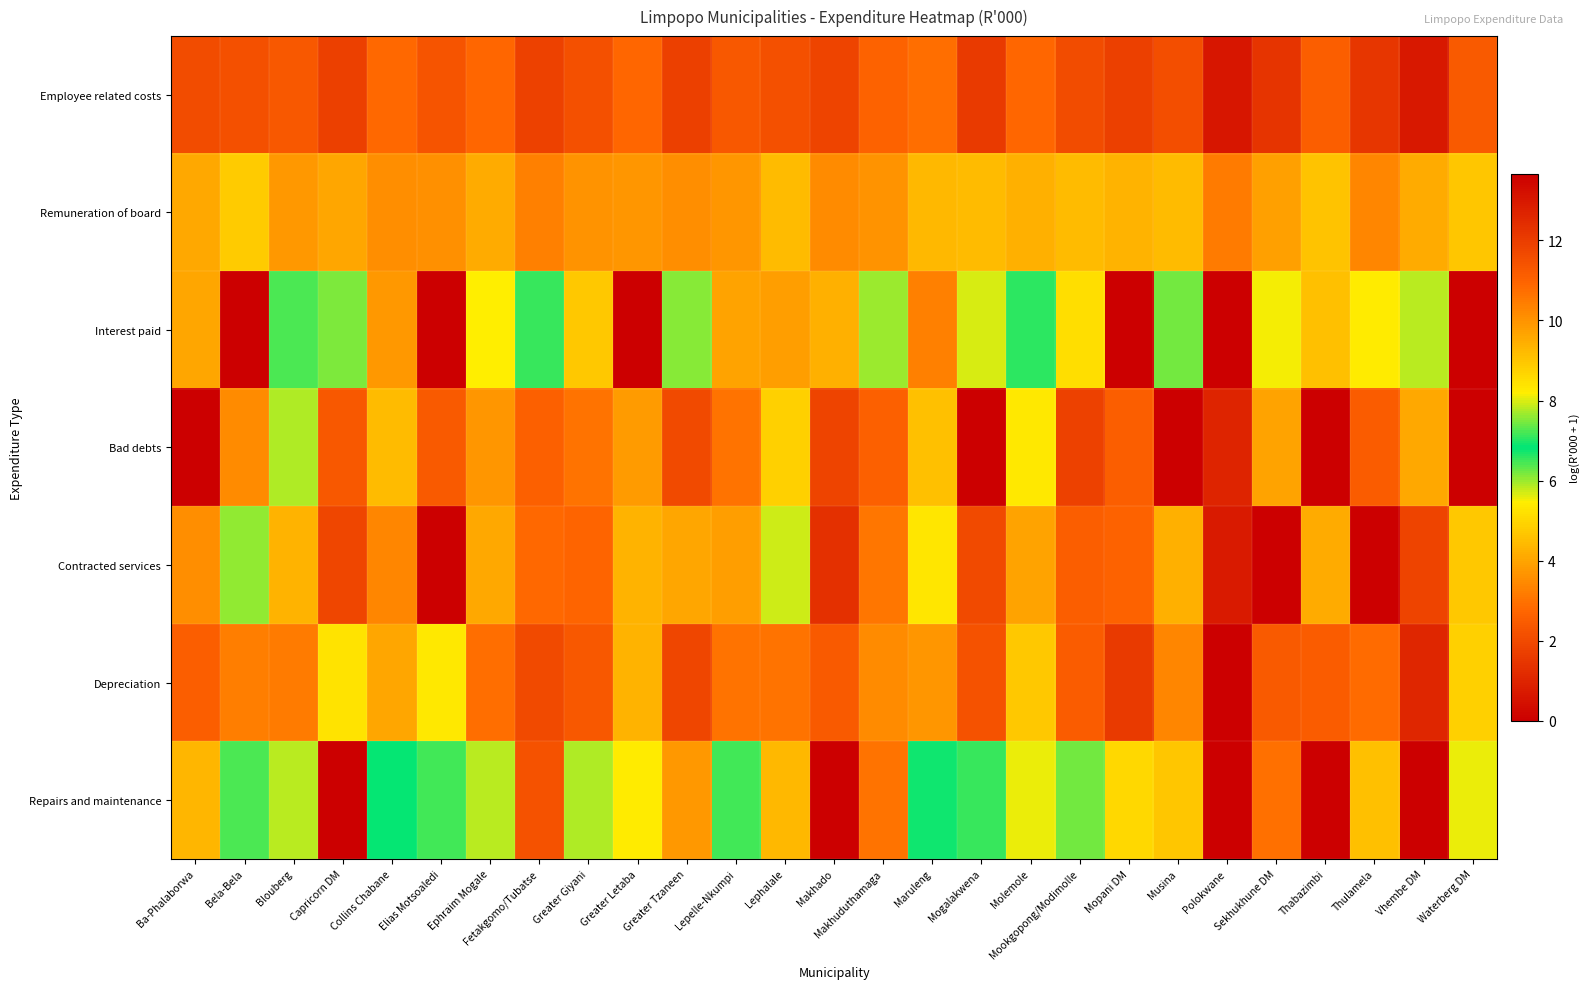

Reading left to right, what are all the values shown in this chart?

Employee related costs: Ba-Phalaborwa=11.6	Bela-Bela=11.5	Blouberg=11.3	Capricorn DM=11.9	Collins Chabane=10.9	Elias Motsoaledi=11.4	Ephraim Mogale=10.9	Fetakgomo/Tubatse=11.9	Greater Giyani=11.5	Greater Letaba=10.9	Greater Tzaneen=11.9	Lepelle-Nkumpi=11.3	Lephalale=11.5	Makhado=11.8	Makhuduthamaga=11.0	Maruleng=10.8	Mogalakwena=12.1	Molemole=10.9	Mookgopong/Modimolle=11.6	Mopani DM=11.9	Musina=11.5	Polokwane=13.0	Sekhukhune DM=12.3	Thabazimbi=11.1	Thulamela=12.2	Vhembe DM=13.0	Waterberg DM=11.3
Remuneration of board: Ba-Phalaborwa=9.6	Bela-Bela=8.9	Blouberg=9.9	Capricorn DM=9.7	Collins Chabane=10.1	Elias Motsoaledi=10.0	Ephraim Mogale=9.5	Fetakgomo/Tubatse=10.4	Greater Giyani=10.0	Greater Letaba=9.9	Greater Tzaneen=10.1	Lepelle-Nkumpi=9.9	Lephalale=9.2	Makhado=10.1	Makhuduthamaga=10.0	Maruleng=9.2	Mogalakwena=9.2	Molemole=9.4	Mookgopong/Modimolle=9.2	Mopani DM=9.4	Musina=9.2	Polokwane=10.5	Sekhukhune DM=9.8	Thabazimbi=9.0	Thulamela=10.3	Vhembe DM=9.5	Waterberg DM=9.0
Interest paid: Ba-Phalaborwa=9.6	Bela-Bela=0.0	Blouberg=7.3	Capricorn DM=6.2	Collins Chabane=3.7	Elias Motsoaledi=0.0	Ephraim Mogale=8.2	Fetakgomo/Tubatse=7.1	Greater Giyani=4.7	Greater Letaba=0.0	Greater Tzaneen=7.5	Lepelle-Nkumpi=4.0	Lephalale=9.8	Makhado=9.4	Makhuduthamaga=6.0	Maruleng=3.3	Mogalakwena=8.0	Molemole=7.1	Mookgopong/Modimolle=8.5	Mopani DM=0.0	Musina=7.4	Polokwane=0.0	Sekhukhune DM=8.1	Thabazimbi=9.1	Thulamela=5.4	Vhembe DM=7.8	Waterberg DM=0.0
Bad debts: Ba-Phalaborwa=0.0	Bela-Bela=10.1	Blouberg=7.7	Capricorn DM=11.3	Collins Chabane=9.2	Elias Motsoaledi=11.2	Ephraim Mogale=9.9	Fetakgomo/Tubatse=11.1	Greater Giyani=10.6	Greater Letaba=9.8	Greater Tzaneen=11.7	Lepelle-Nkumpi=10.7	Lephalale=8.8	Makhado=11.8	Makhuduthamaga=11.1	Maruleng=9.1	Mogalakwena=0.0	Molemole=8.3	Mookgopong/Modimolle=11.9	Mopani DM=11.1	Musina=0.0	Polokwane=12.7	Sekhukhune DM=9.7	Thabazimbi=0.0	Thulamela=11.2	Vhembe DM=9.6	Waterberg DM=0.0
Contracted services: Ba-Phalaborwa=10.1	Bela-Bela=6.0	Blouberg=9.4	Capricorn DM=11.8	Collins Chabane=10.3	Elias Motsoaledi=0.0	Ephraim Mogale=9.6	Fetakgomo/Tubatse=10.8	Greater Giyani=11.0	Greater Letaba=9.4	Greater Tzaneen=9.6	Lepelle-Nkumpi=9.8	Lephalale=5.7	Makhado=12.3	Makhuduthamaga=10.6	Maruleng=8.4	Mogalakwena=11.6	Molemole=9.7	Mookgopong/Modimolle=11.1	Mopani DM=11.0	Musina=9.4	Polokwane=13.0	Sekhukhune DM=0.0	Thabazimbi=9.5	Thulamela=0.0	Vhembe DM=11.8	Waterberg DM=8.9
Depreciation: Ba-Phalaborwa=11.1	Bela-Bela=10.4	Blouberg=10.5	Capricorn DM=8.4	Collins Chabane=9.6	Elias Motsoaledi=8.3	Ephraim Mogale=10.8	Fetakgomo/Tubatse=11.6	Greater Giyani=11.3	Greater Letaba=9.4	Greater Tzaneen=11.7	Lepelle-Nkumpi=10.7	Lephalale=10.6	Makhado=11.2	Makhuduthamaga=10.2	Maruleng=10.0	Mogalakwena=11.4	Molemole=8.9	Mookgopong/Modimolle=11.2	Mopani DM=12.1	Musina=10.2	Polokwane=13.7	Sekhukhune DM=11.2	Thabazimbi=2.5	Thulamela=10.8	Vhembe DM=12.6	Waterberg DM=8.8
Repairs and maintenance: Ba-Phalaborwa=9.3	Bela-Bela=7.2	Blouberg=7.8	Capricorn DM=0.0	Collins Chabane=6.8	Elias Motsoaledi=6.5	Ephraim Mogale=7.8	Fetakgomo/Tubatse=11.4	Greater Giyani=7.8	Greater Letaba=8.3	Greater Tzaneen=9.9	Lepelle-Nkumpi=6.5	Lephalale=9.2	Makhado=0.0	Makhuduthamaga=10.6	Maruleng=6.9	Mogalakwena=7.1	Molemole=8.1	Mookgopong/Modimolle=6.2	Mopani DM=8.6	Musina=9.0	Polokwane=0.0	Sekhukhune DM=10.7	Thabazimbi=0.0	Thulamela=9.1	Vhembe DM=0.0	Waterberg DM=8.1